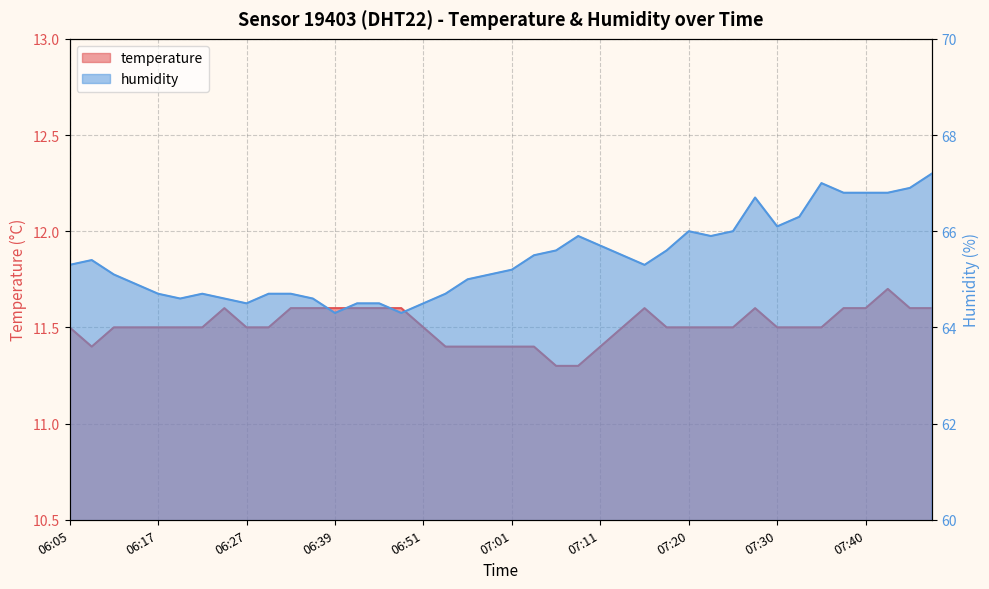

Reading right to left, list all the values displayed in this chart.

temperature: 07:47=11.6	07:45=11.6	07:42=11.7	07:40=11.6	07:37=11.6	07:35=11.5	07:33=11.5	07:30=11.5	07:28=11.6	07:25=11.5	07:23=11.5	07:20=11.5	07:18=11.5	07:16=11.6	07:13=11.5	07:11=11.4	07:08=11.3	07:06=11.3	07:03=11.4	07:01=11.4	06:58=11.4	06:56=11.4	06:53=11.4	06:51=11.5	06:46=11.6	06:44=11.6	06:41=11.6	06:39=11.6	06:34=11.6	06:32=11.6	06:29=11.5	06:27=11.5	06:24=11.6	06:22=11.5	06:19=11.5	06:17=11.5	06:15=11.5	06:12=11.5	06:10=11.4	06:05=11.5
humidity: 07:47=67.2	07:45=66.9	07:42=66.8	07:40=66.8	07:37=66.8	07:35=67.0	07:33=66.3	07:30=66.1	07:28=66.7	07:25=66.0	07:23=65.9	07:20=66.0	07:18=65.6	07:16=65.3	07:13=65.5	07:11=65.7	07:08=65.9	07:06=65.6	07:03=65.5	07:01=65.2	06:58=65.1	06:56=65.0	06:53=64.7	06:51=64.5	06:46=64.3	06:44=64.5	06:41=64.5	06:39=64.3	06:34=64.6	06:32=64.7	06:29=64.7	06:27=64.5	06:24=64.6	06:22=64.7	06:19=64.6	06:17=64.7	06:15=64.9	06:12=65.1	06:10=65.4	06:05=65.3